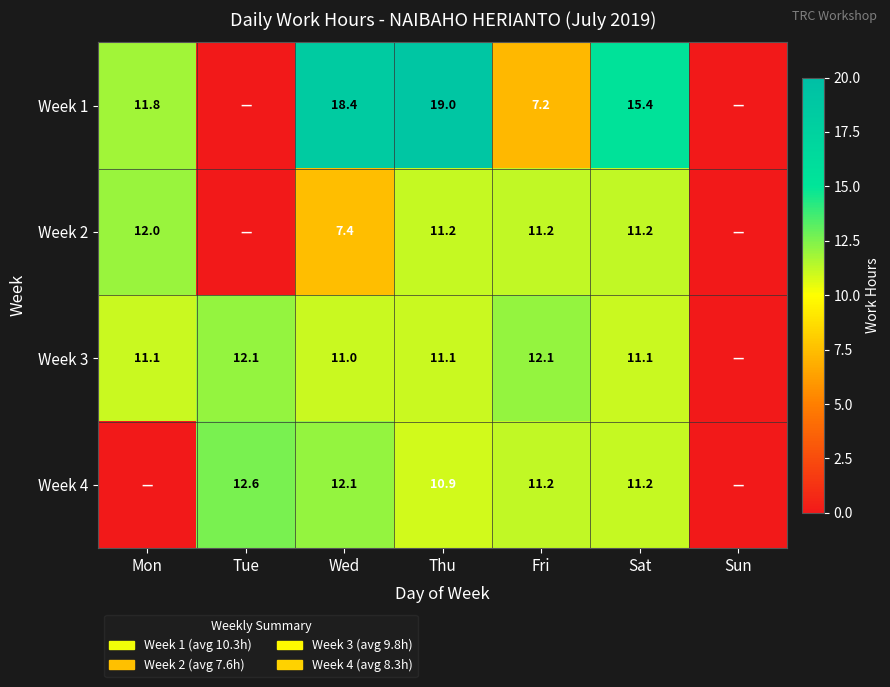

At which category does the chart reach its peak across all series?

Thu